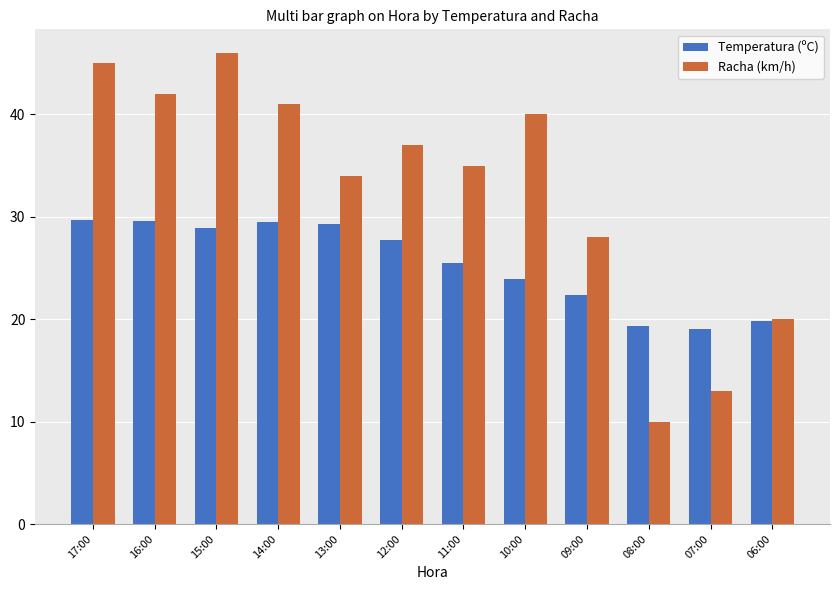

What is the sum of all Racha (km/h) values?

391.0